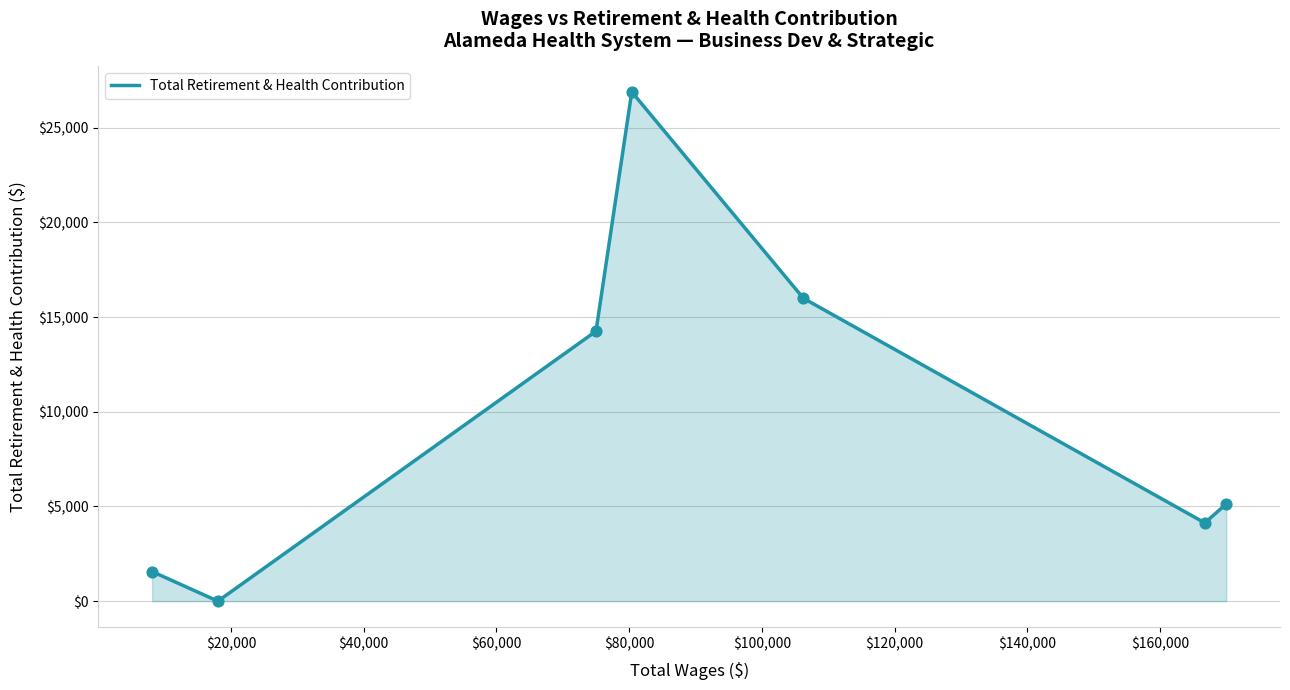

What is the difference between the maximum and minimum values?

26886.5